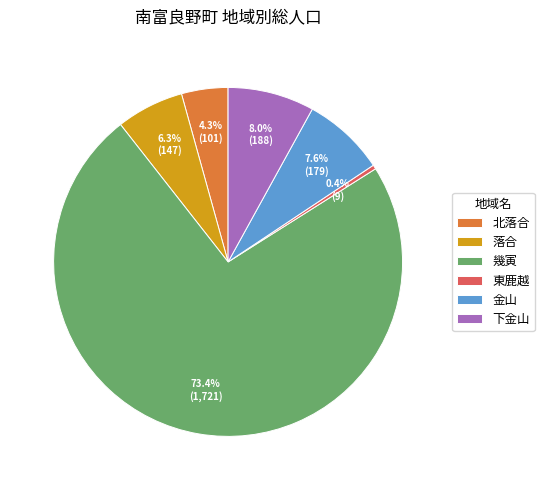

To the nearest percent, what percentage of the pie is 北落合?

4%